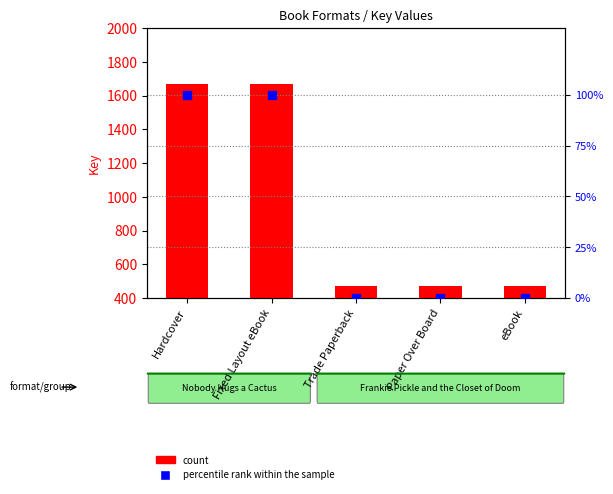

Which series contains the lowest Y value?

percentile rank within the sample